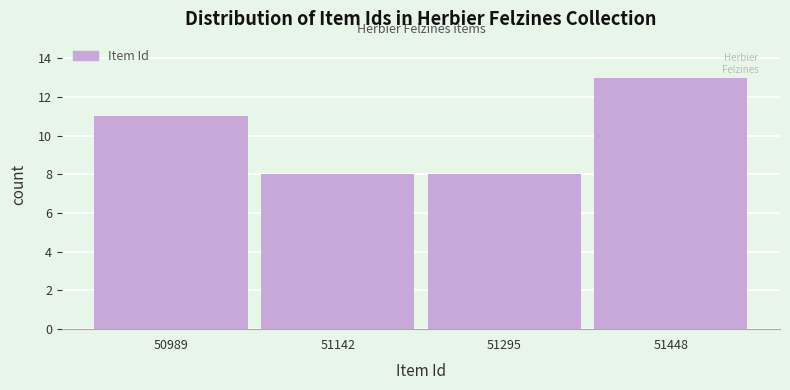

Reading left to right, list every bar in this chart as the range it spans on the x-axis followed by its height. Neither the bar edges nor the heights are printed on the chart, so give them approximately, as read against the axes.

50920 to 51060: 11
51060 to 51220: 8
51220 to 51380: 8
51380 to 51520: 13